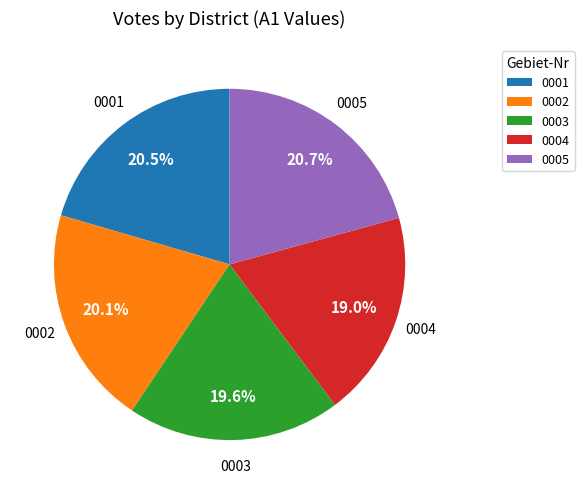

What percentage do 0005 and 0001 together represent?

41.2%